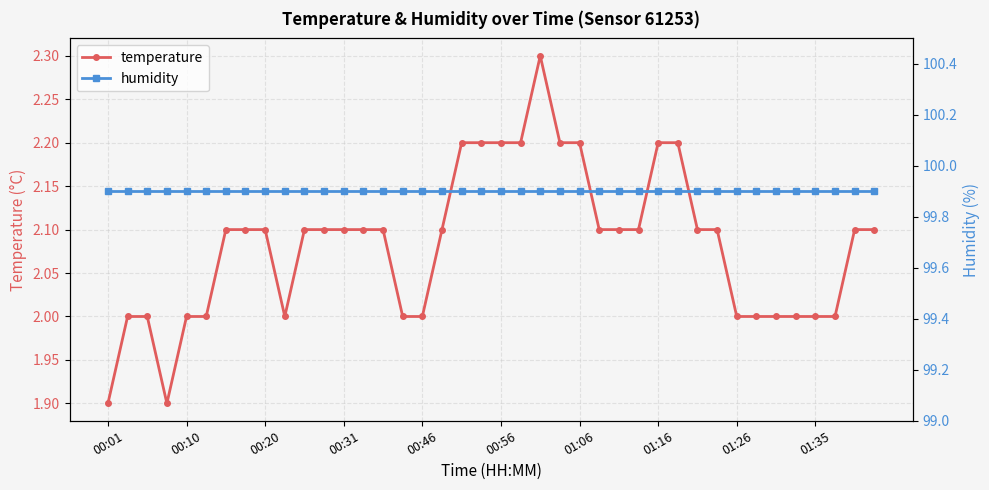

True or false: humidity has more than 0 points higher than both neighbors.

False